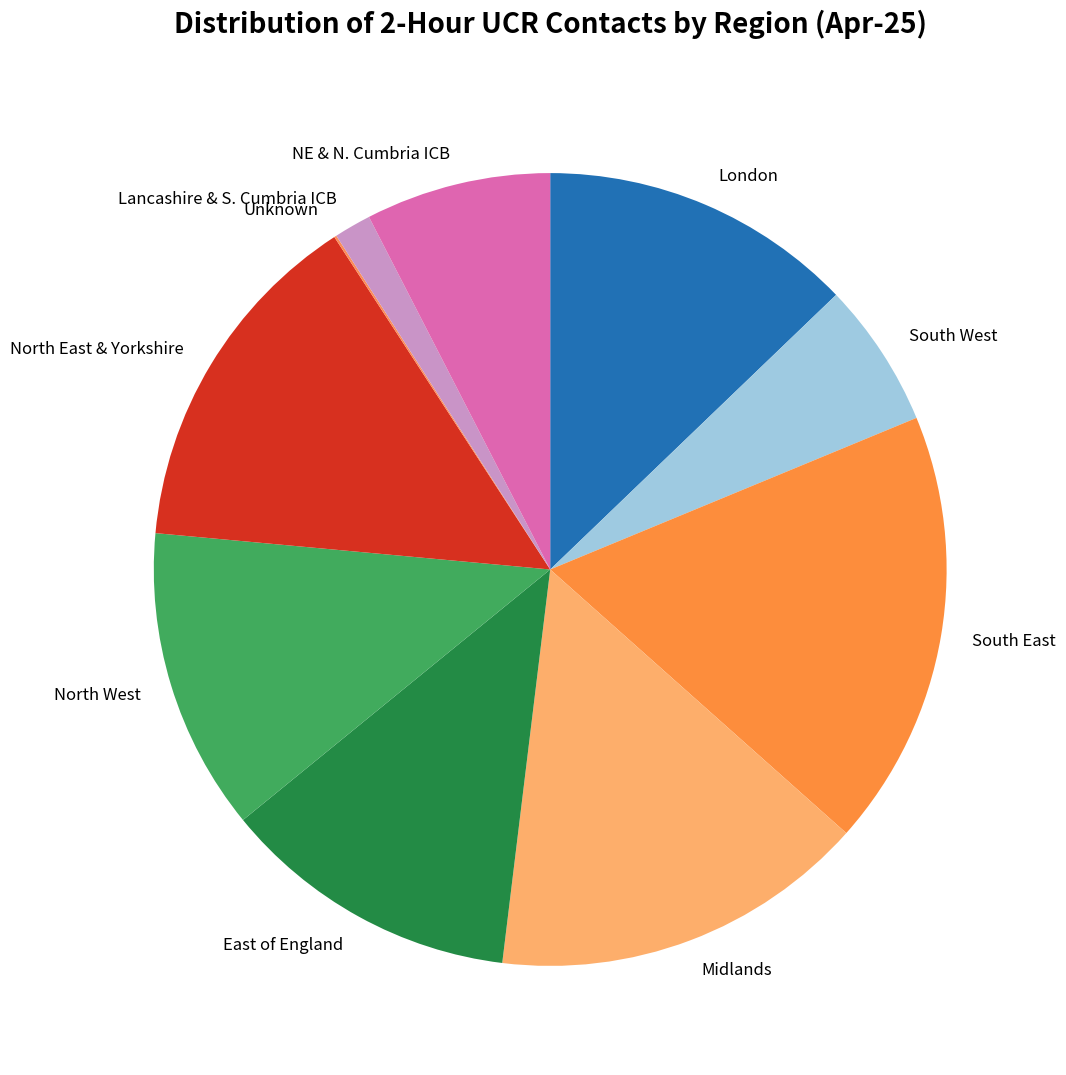

Is there a majority slice in this chart?

No